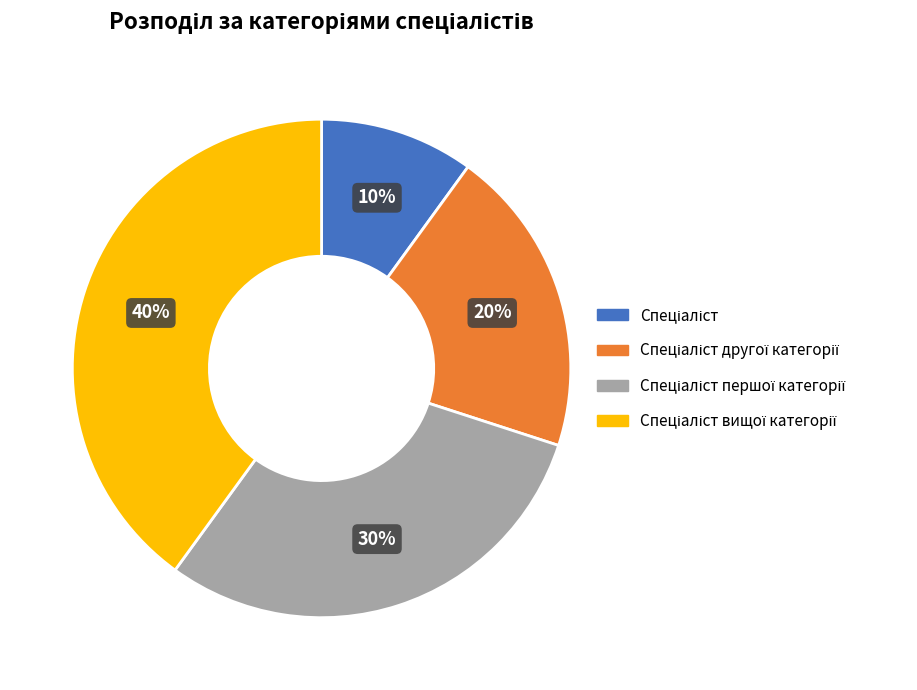

Does any single category account for the majority?

No